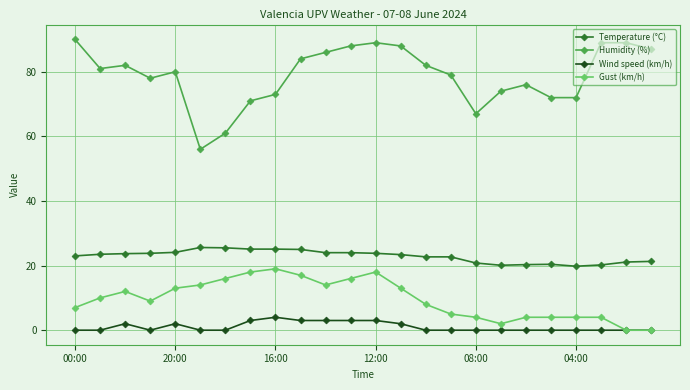

What is the value of the Gust (km/h) point at the 13th from the left?

18.0